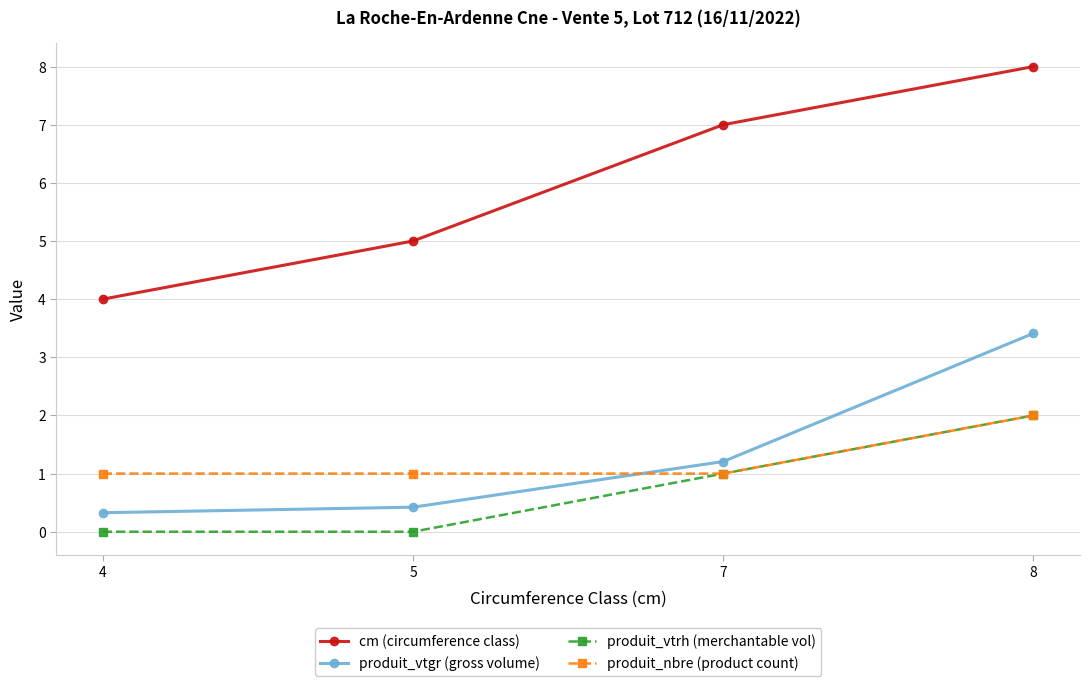

True or false: produit_nbre (product count) has a value of 1.0 at 7.

True